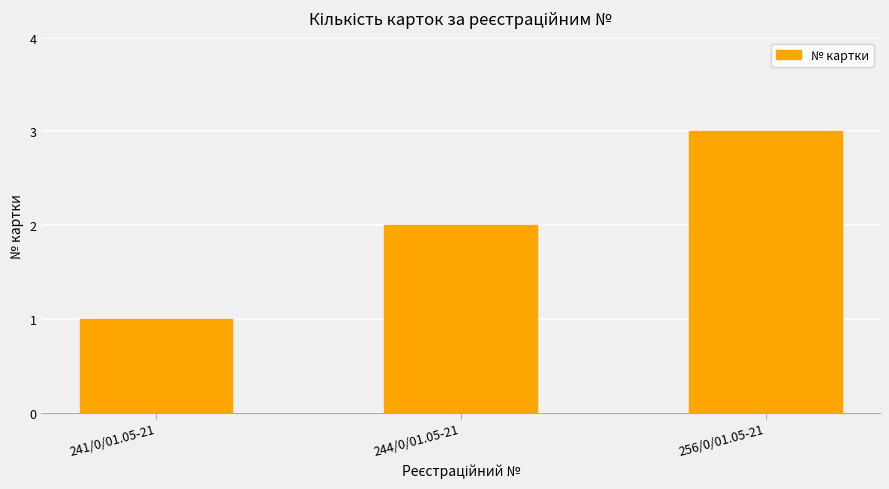

Reading left to right, transcribe all the data shown in this chart.

241/0/01.05-21=1	244/0/01.05-21=2	256/0/01.05-21=3